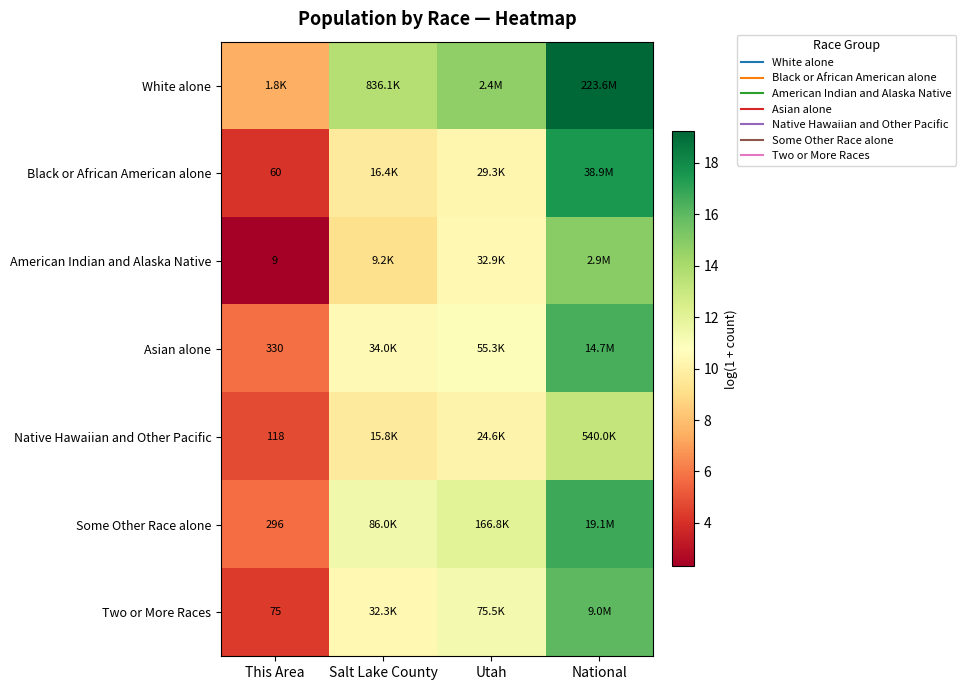

At which category is the sum across all series the highest?

National